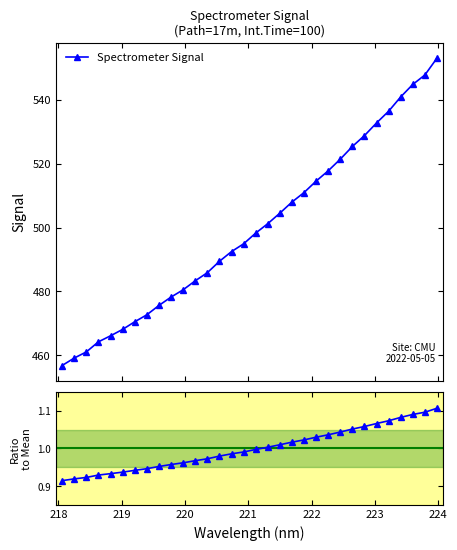

What is the value of the Spectrometer Signal point at the 18th from the left?

501.2